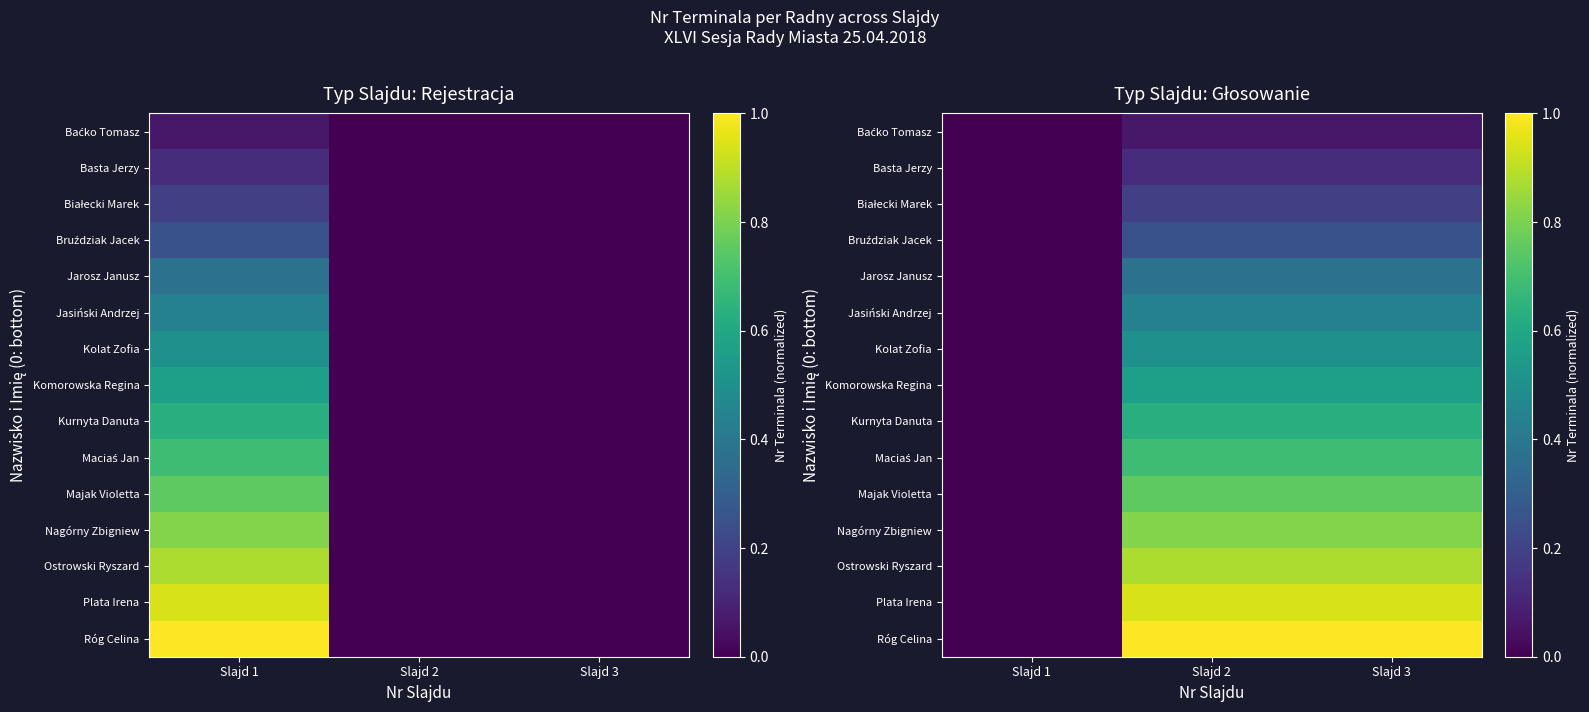

The Bruździak Jacek series shows 0.4 at Slajd 3. True or false?

False